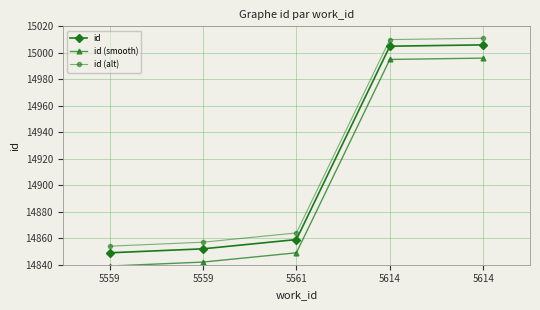

True or false: id (alt) and id (smooth) cross at least once.

False